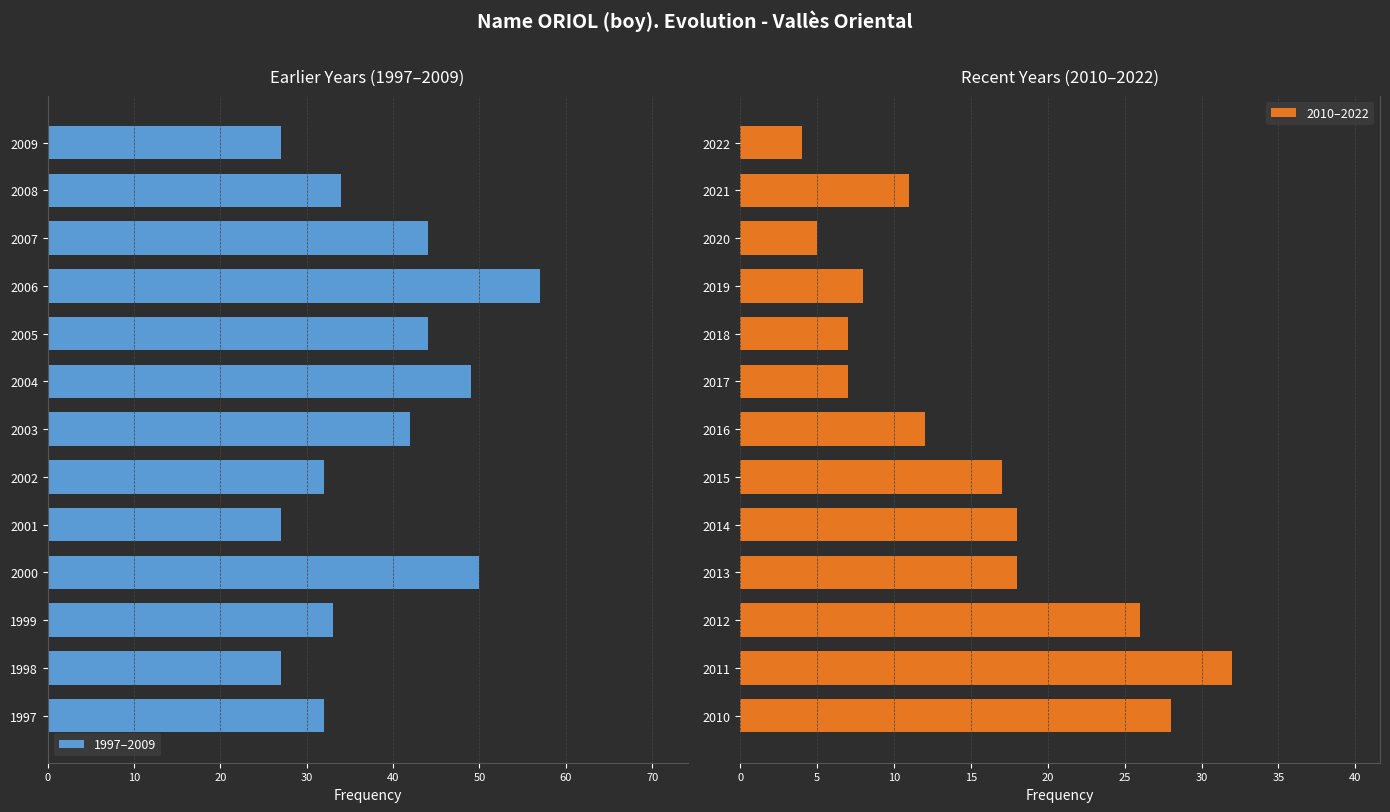

What is the maximum value for 2010–2022?

32